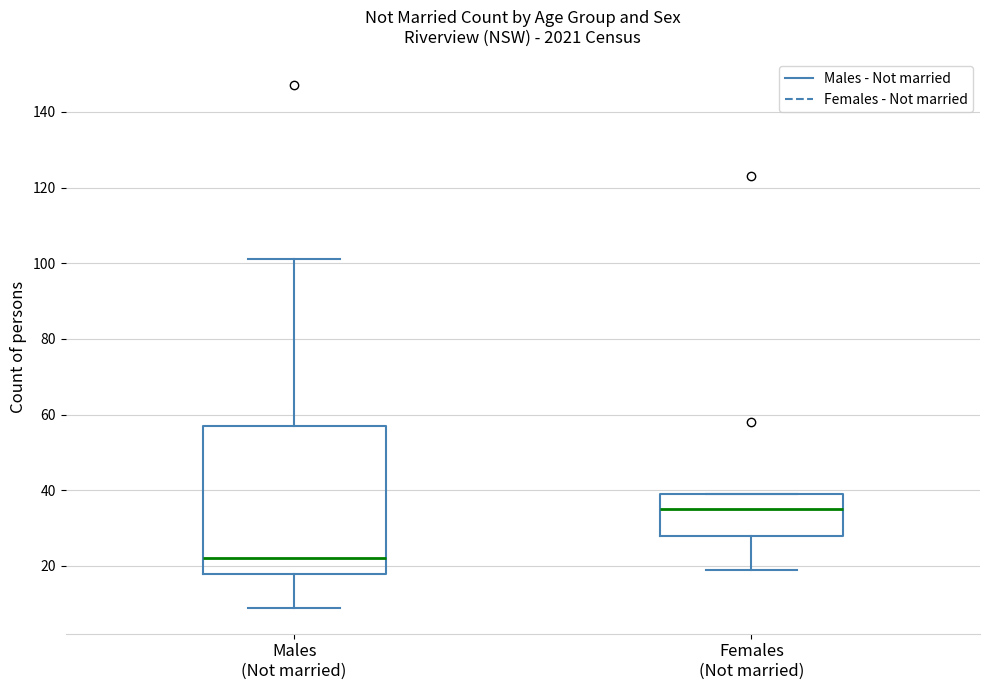

Which box is the tallest, from its lower edge to its upper edge?

Males (Not married)